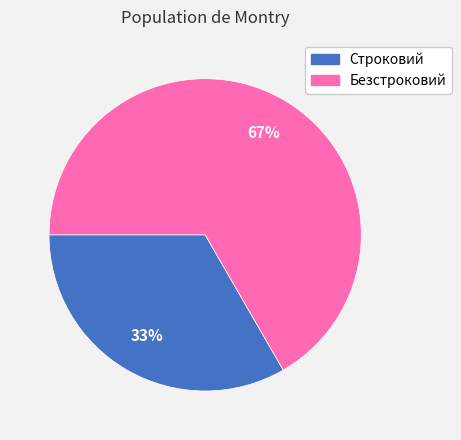

How many slices are in this pie chart?

2